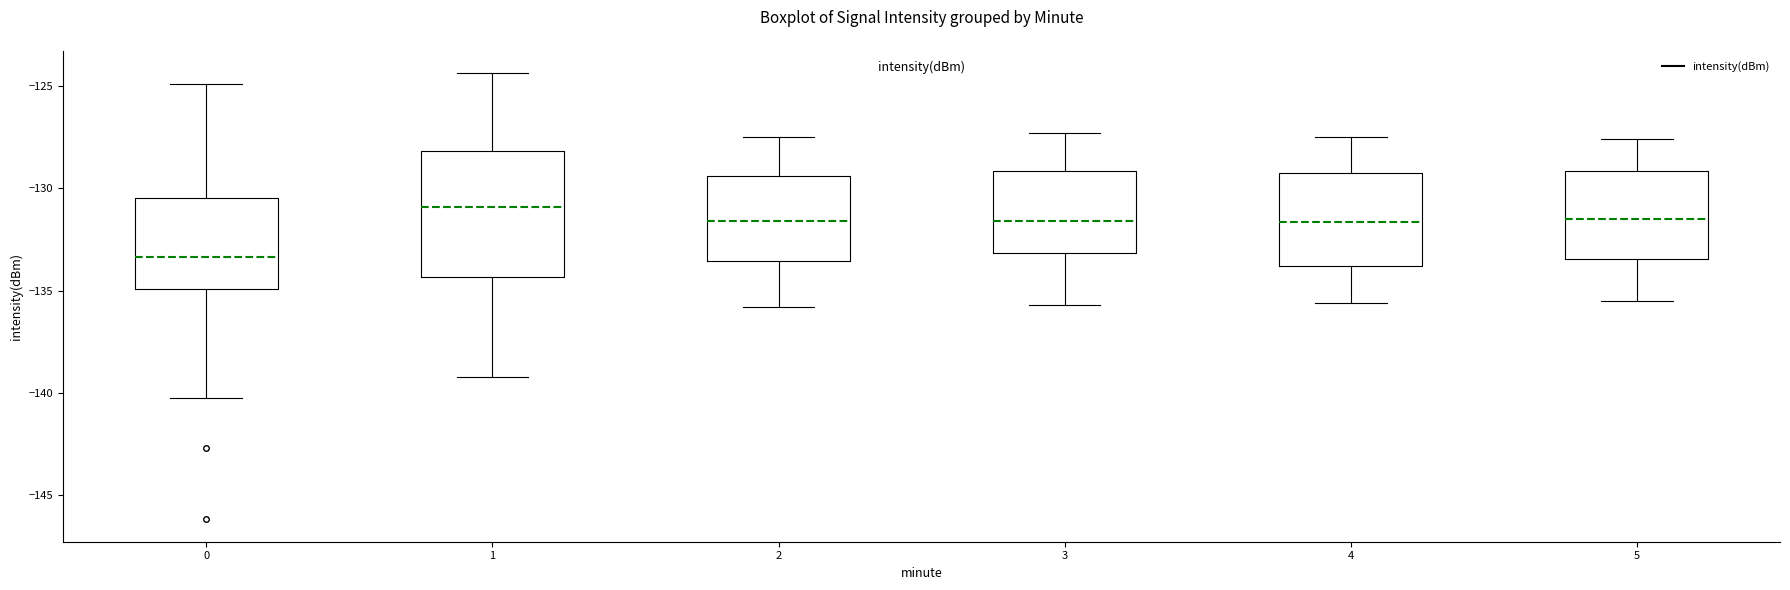

Reading left to right, transcribe this box plot: for each box, give where its median line is, the range the box spans, and where its two whiskers end, as read against the y-axis. The values are not printed on the chart, so give them approximately, as read against the axis.

0: median -133.5, box -135.0 to -130.5, whiskers -140.5 to -125.0
1: median -131.0, box -134.5 to -128.0, whiskers -139.0 to -124.5
2: median -131.5, box -133.5 to -129.5, whiskers -136.0 to -127.5
3: median -131.5, box -133.0 to -129.0, whiskers -135.5 to -127.5
4: median -131.5, box -134.0 to -129.5, whiskers -135.5 to -127.5
5: median -131.5, box -133.5 to -129.0, whiskers -135.5 to -127.5